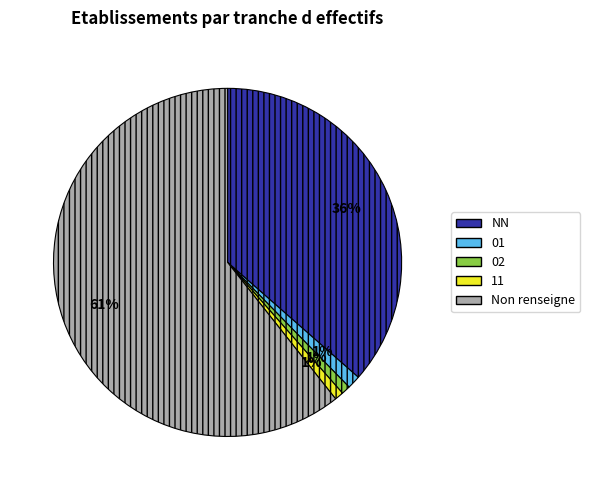

True or false: 01 accounts for 1% of the total.

True